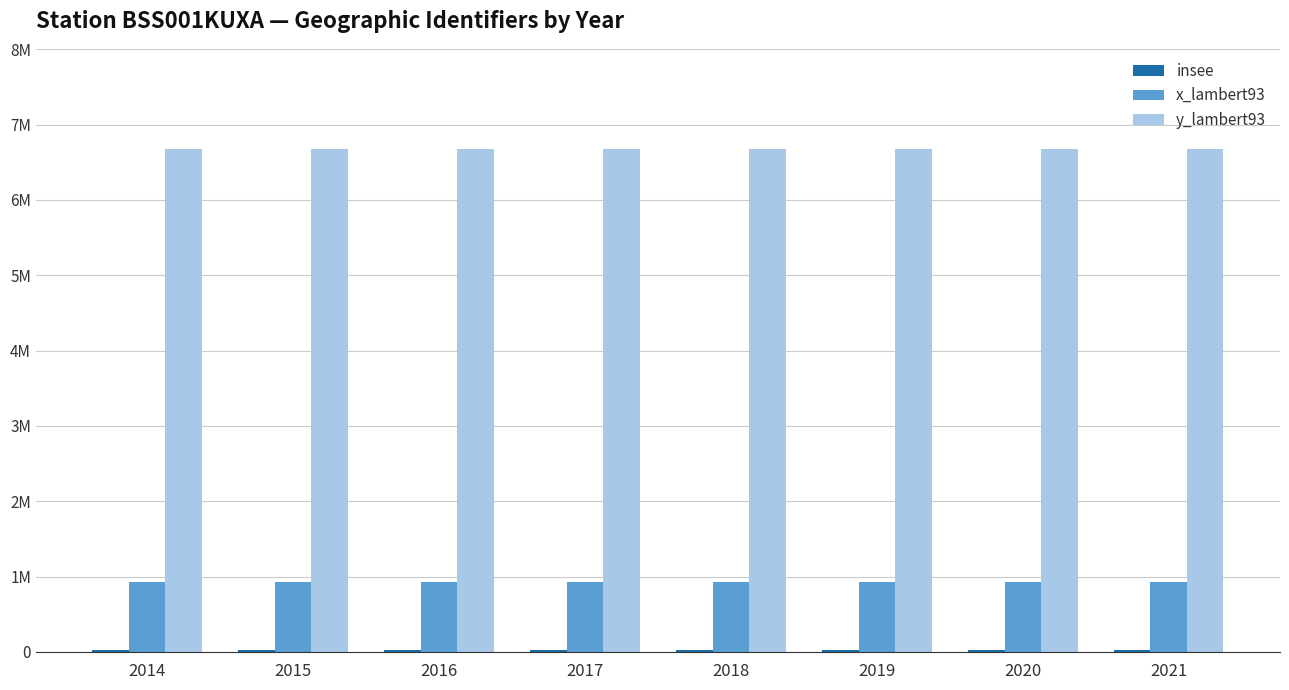

What is the value of the y_lambert93 bar at the 1st from the left?

6670973